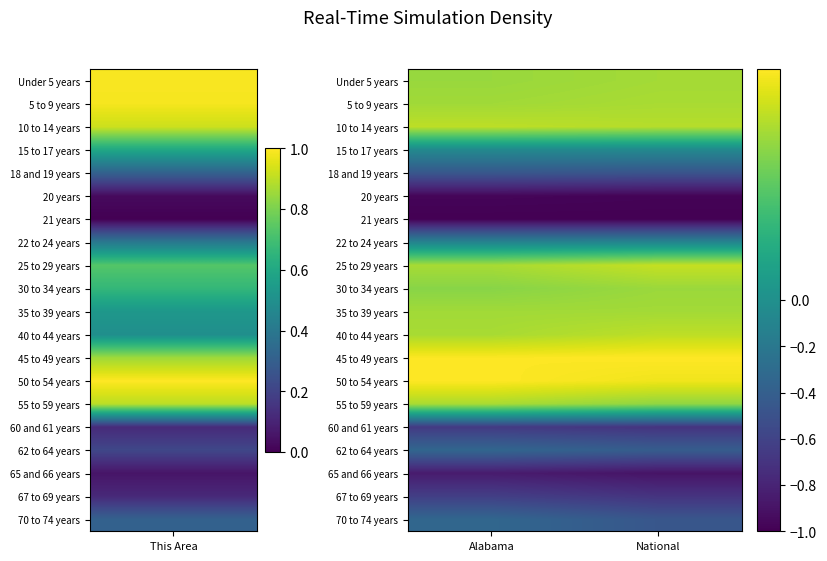

Reading left to right, list all the values displayed in this chart.

Under 5 years: Alabama=0.7	National=0.7
5 to 9 years: Alabama=0.7	National=0.7
10 to 14 years: Alabama=0.8	National=0.8
15 to 17 years: Alabama=-0.1	National=-0.1
18 and 19 years: Alabama=-0.5	National=-0.5
20 years: Alabama=-1.0	National=-1.0
21 years: Alabama=-1.0	National=-1.0
22 to 24 years: Alabama=-0.1	National=-0.1
25 to 29 years: Alabama=0.7	National=0.8
30 to 34 years: Alabama=0.6	National=0.7
35 to 39 years: Alabama=0.7	National=0.7
40 to 44 years: Alabama=0.7	National=0.8
45 to 49 years: Alabama=1.0	National=1.0
50 to 54 years: Alabama=1.0	National=1.0
55 to 59 years: Alabama=0.7	National=0.7
60 and 61 years: Alabama=-0.7	National=-0.7
62 to 64 years: Alabama=-0.3	National=-0.4
65 and 66 years: Alabama=-0.8	National=-0.9
67 to 69 years: Alabama=-0.6	National=-0.7
70 to 74 years: Alabama=-0.3	National=-0.5